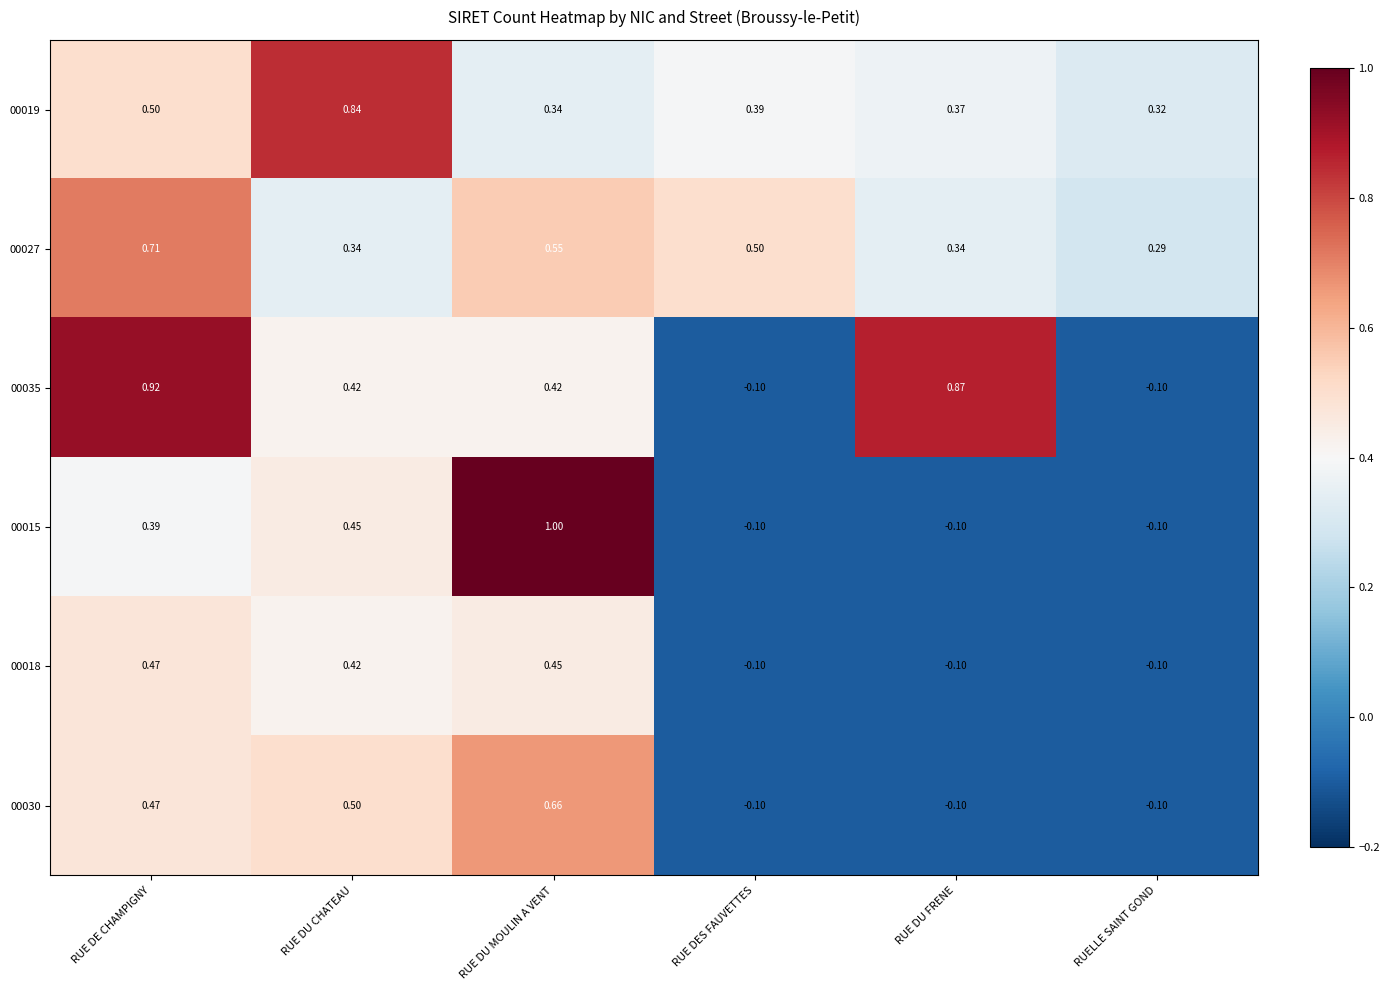

How many categories are shown in the chart?

6